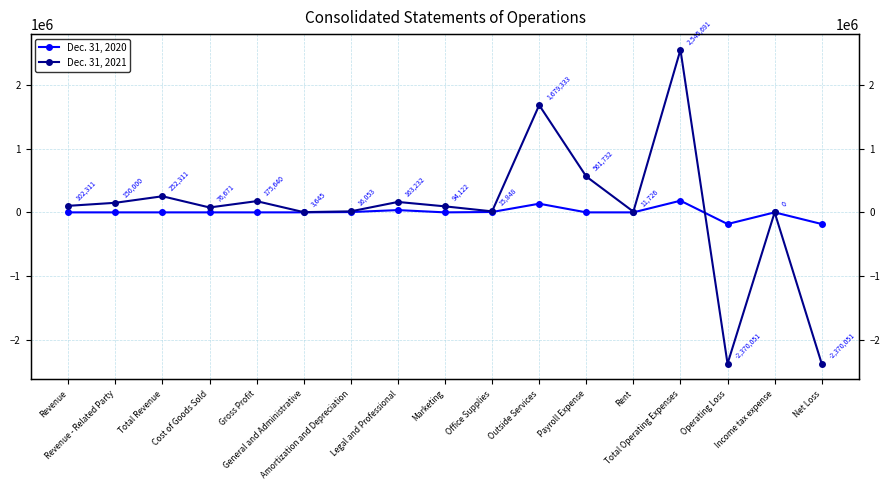

Reading right to left, extract all data points from this chart.

Dec. 31, 2020: -182609	0	-182609	182609	0	0	135681	5987	0	35658	4802	481	0	0	0	0	0
Dec. 31, 2021: -2370051	0	-2370051	2545691	11726	561732	1679333	15848	94122	163232	16053	3645	175640	76671	252311	150000	102311